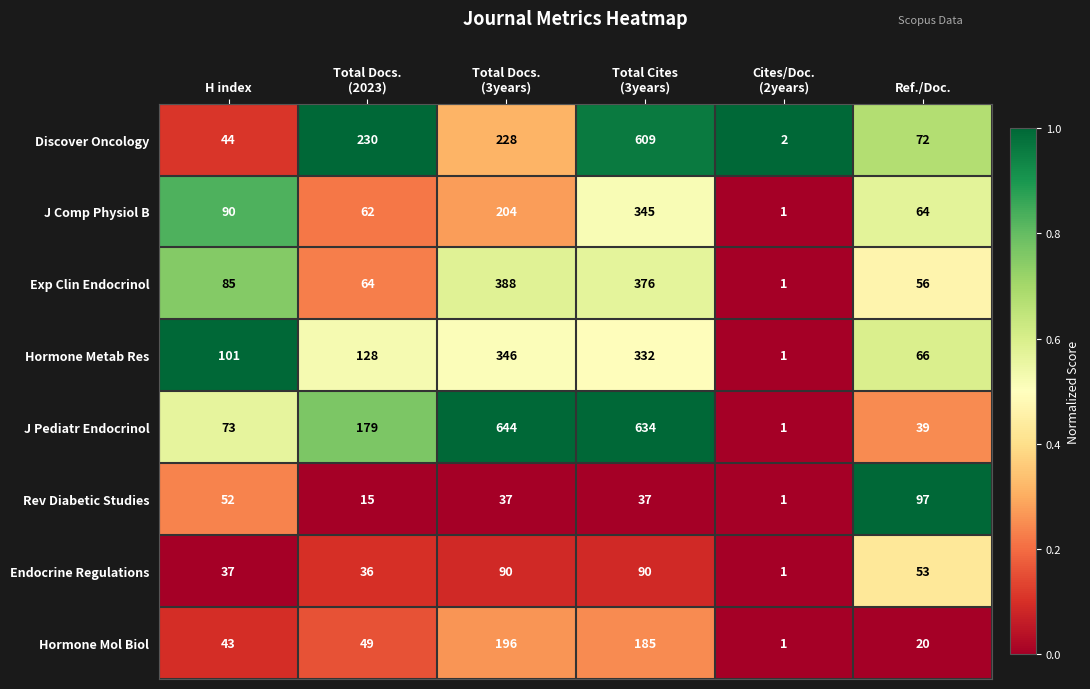

At which category does the chart reach its peak across all series?

Total Docs.
(3years)